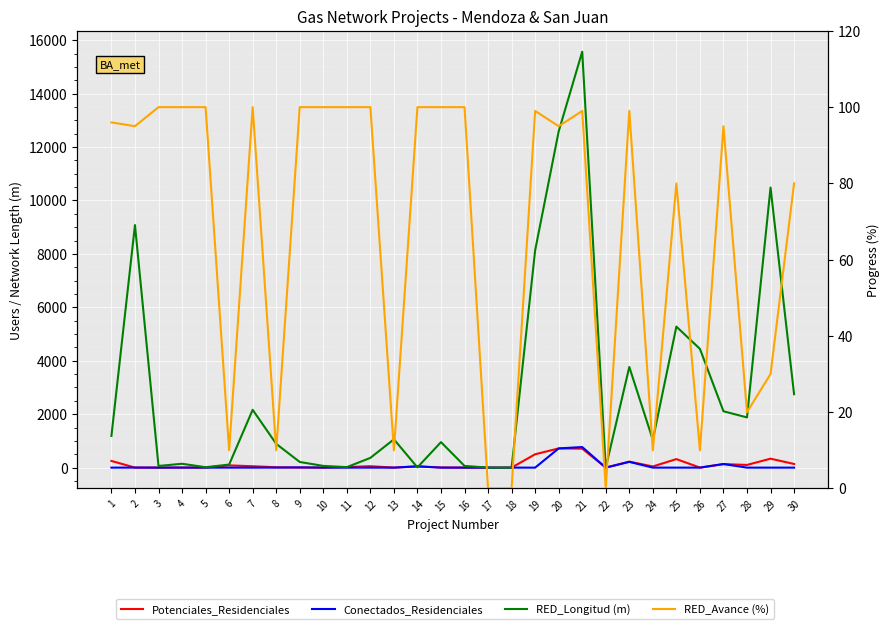

Reading left to right, extract all data points from this chart.

Potenciales_Residenciales: 250.0	2.0	1.0	2.0	1.0	84.0	52.0	14.0	2.0	1.0	22.0	53.0	1.0	46.0	5.0	1.0	1.0	1.0	500.0	719.0	710.0	1.0	224.0	44.0	319.0	1.0	132.0	101.0	335.0	137.0
Conectados_Residenciales: 0.0	2.0	0.0	1.0	1.0	0.0	0.0	2.0	9.0	1.0	0.0	0.0	0.0	48.0	0.0	0.0	0.0	0.0	0.0	719.0	771.0	1.0	216.0	0.0	0.0	0.0	135.0	0.0	0.0	0.0
RED_Longitud (m): 1187.0	9080.0	63.3	145.0	15.0	115.0	2164.2	890.2	211.6	65.0	18.0	365.0	1060.0	9.1	954.7	64.6	0.0	0.0	8133.0	12585.0	15570.0	0.0	3769.0	1040.0	5279.0	4446.0	2110.0	1880.0	10484.5	2748.0
RED_Avance (%): 96.0	95.0	100.0	100.0	100.0	10.0	100.0	10.0	100.0	100.0	100.0	100.0	10.0	100.0	100.0	100.0	0.0	0.0	99.0	95.0	99.0	0.0	99.0	10.0	80.0	10.0	95.0	20.0	30.0	80.0